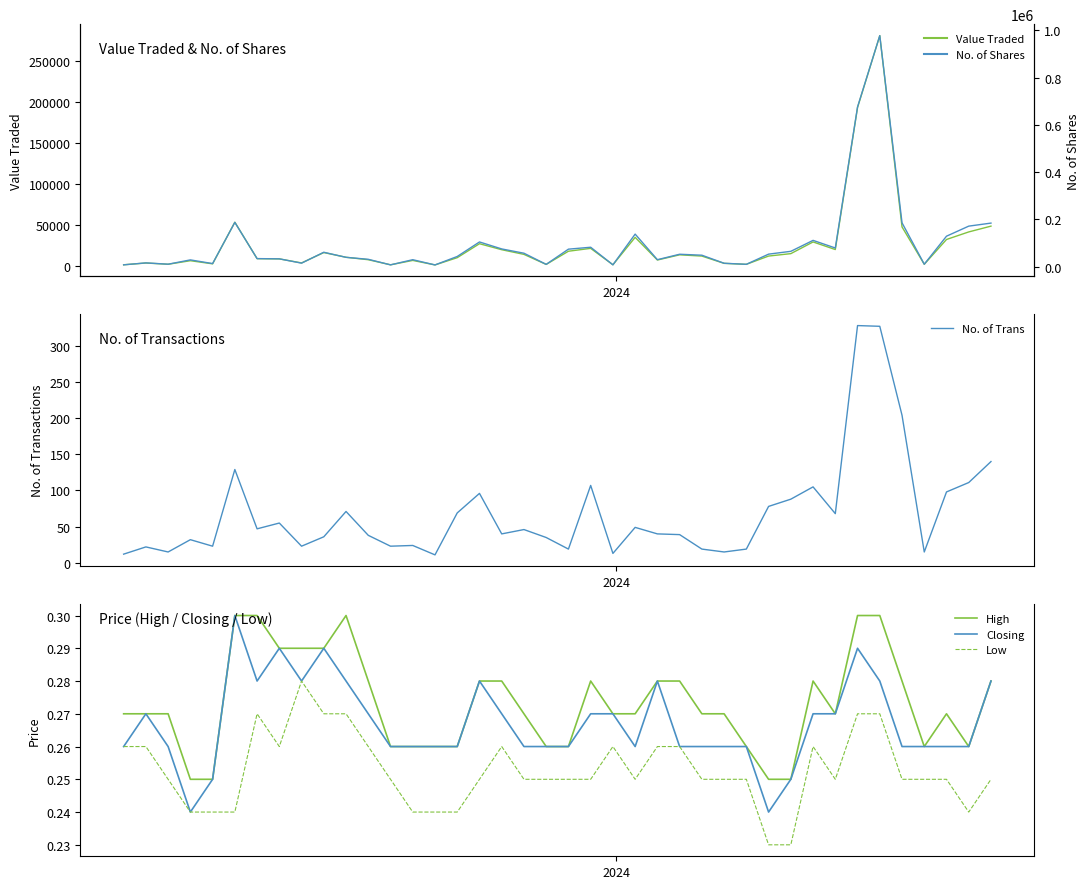

What are all the series names shown in the legend?

Value Traded, No. of Trans, High, Closing, Low, No. of Shares